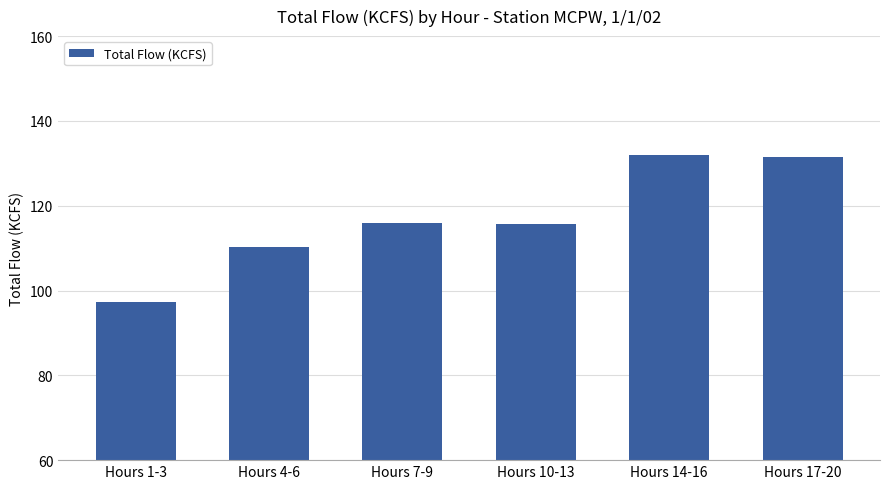

What is the label of the 4th bar from the left?

Hours 10-13